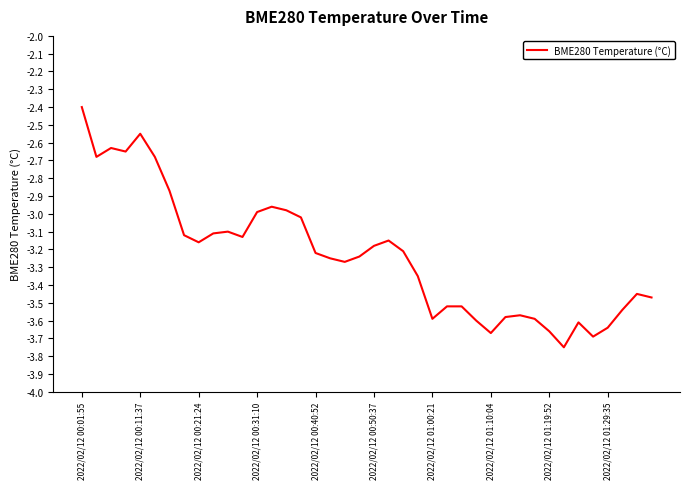

What is the maximum value shown in the chart?

-2.4